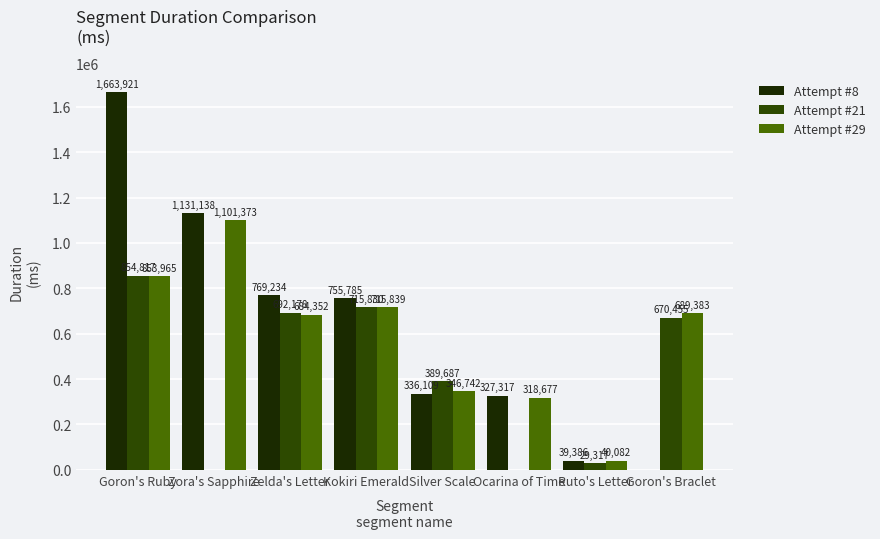

What is the label of the 1st bar from the left?

Goron's Ruby